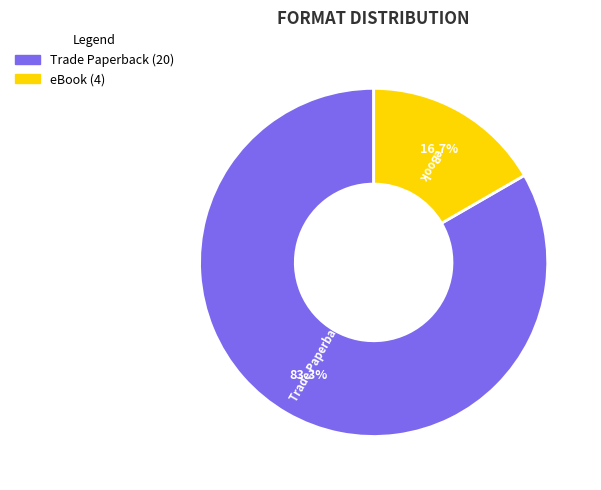

Rank the categories by value from highest to lowest.

Trade Paperback, eBook